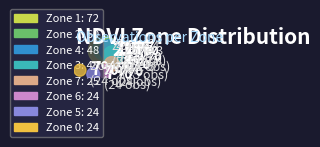

Is it true that Zone 2 is 4% of the pie?

False